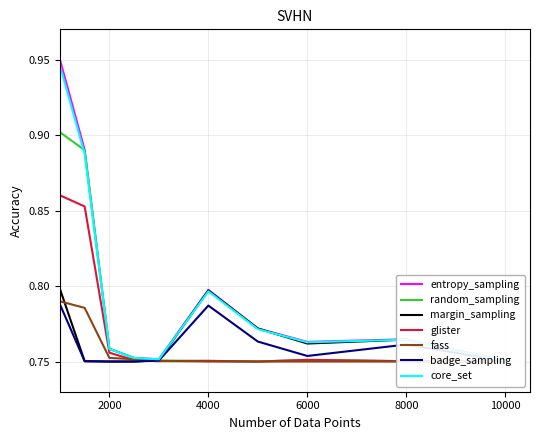

True or false: Einbürg. Ordentl. and Total Erwerb cross at least once.

False